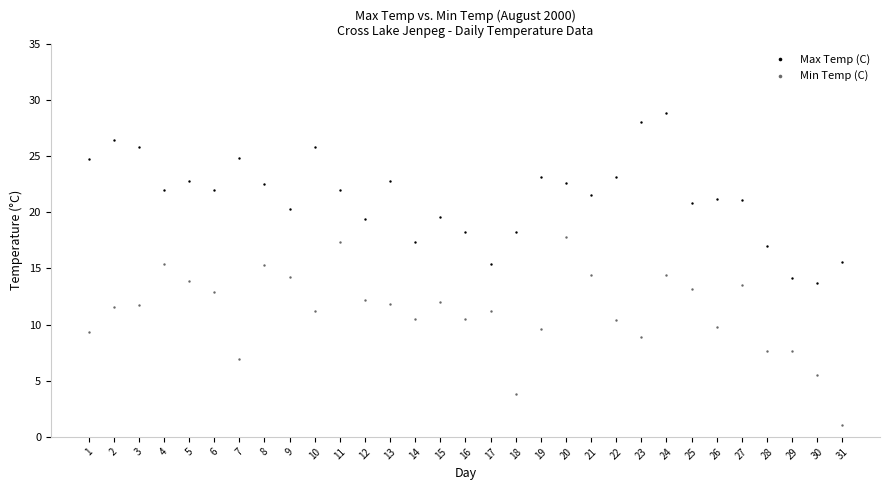

Which series contains the highest Y value?

Max Temp (C)